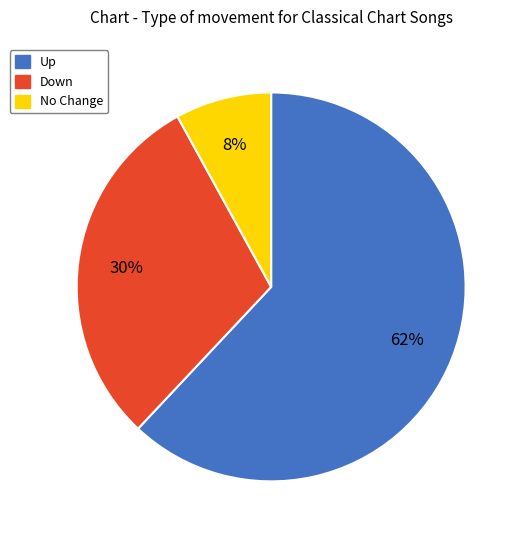

Is there any slice that represents more than half of the pie?

Yes